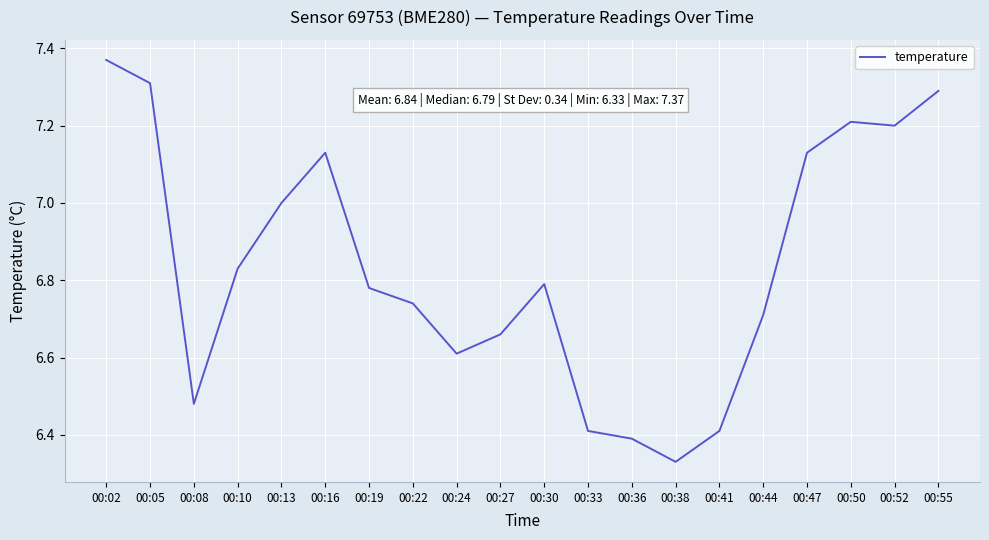

Approximately how many times larger is the value at 00:47 compared to 00:44?

1.1